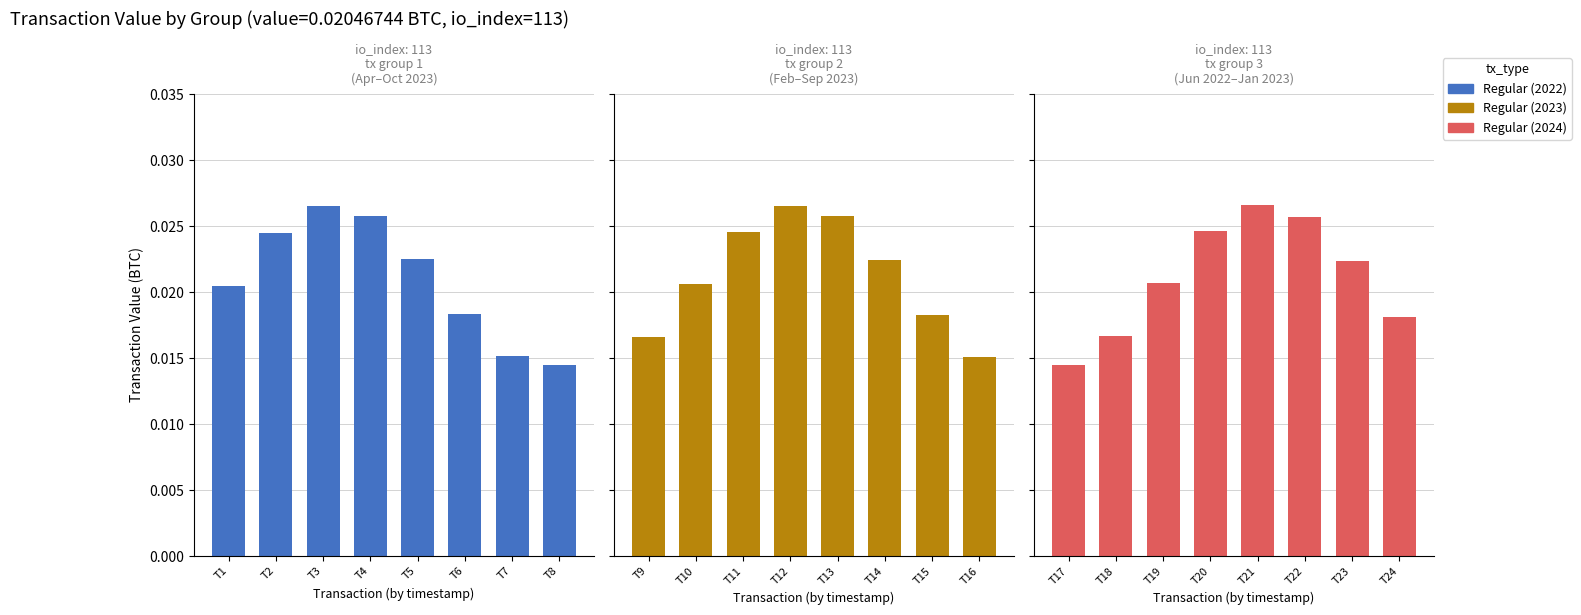

What is the sum of all Regular (2024) values?

0.2